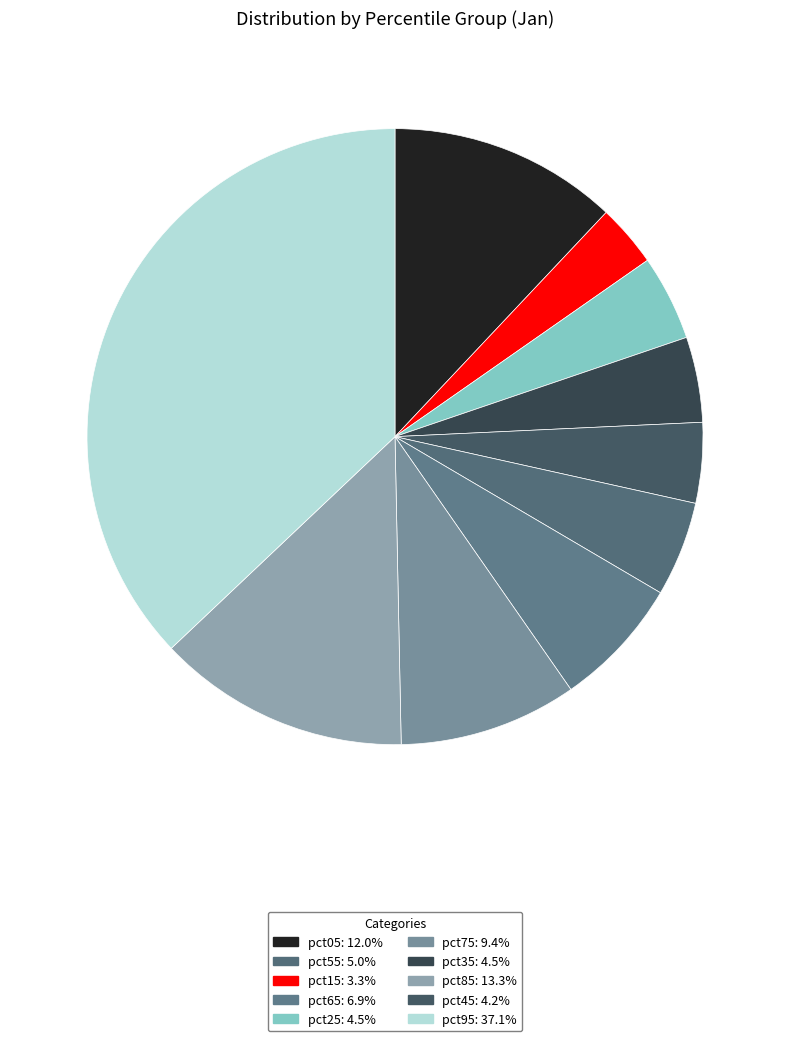

How many slices are in this pie chart?

10